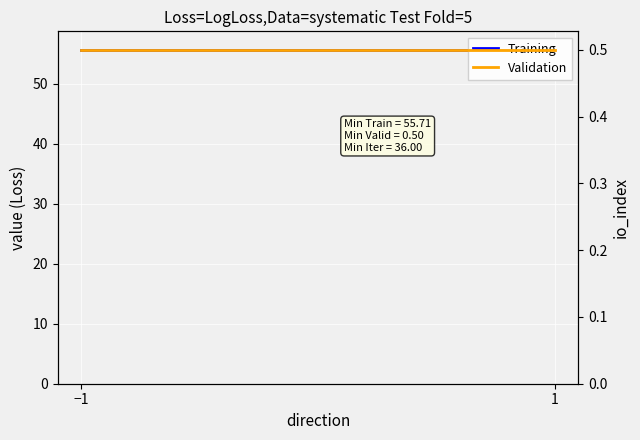

What is the value of the Training point at the 1st from the left?

55.7